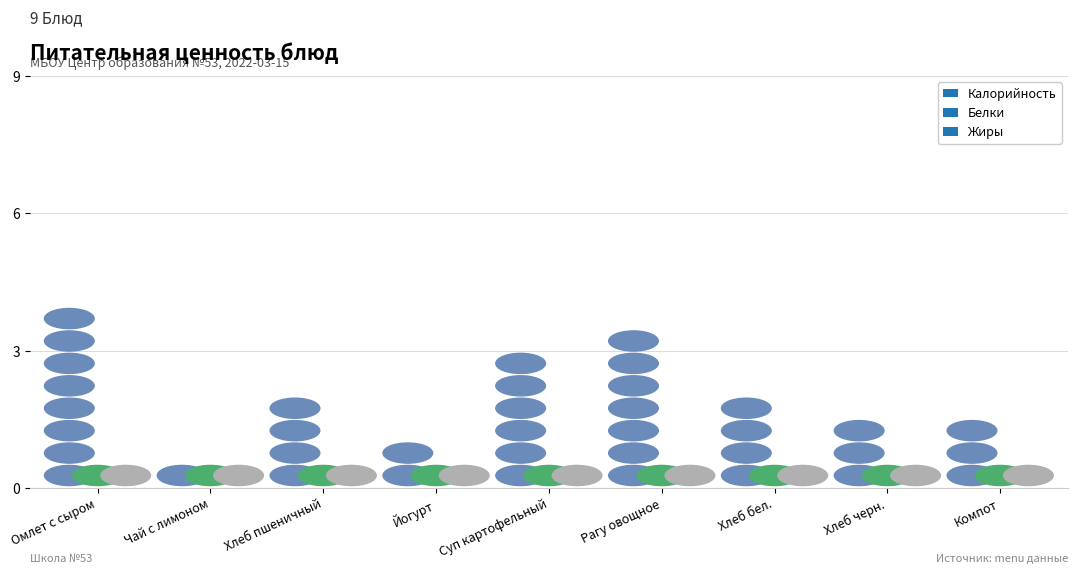

What position from the right is Хлеб черн.?

2